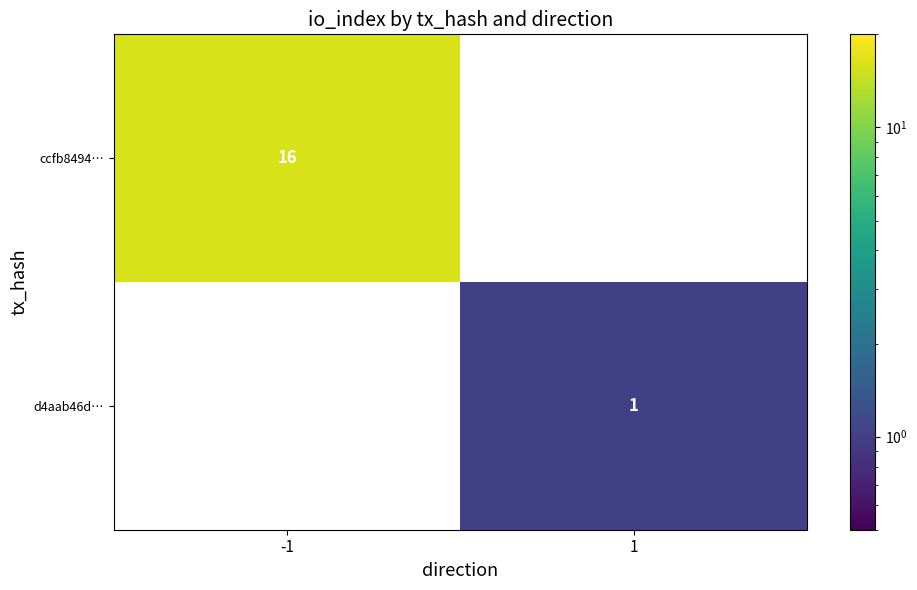

Is it true that d4aab46d… equals 0 at 1?

False